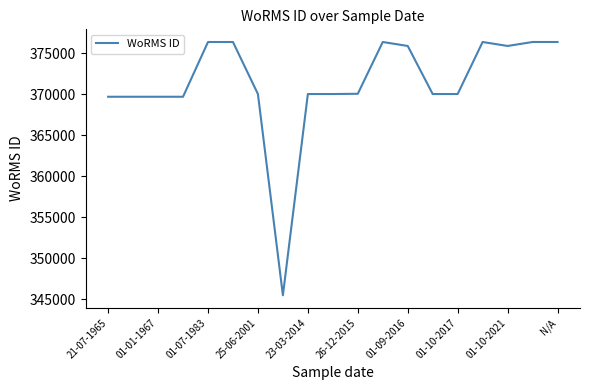

What is the sum of all values?

7054295